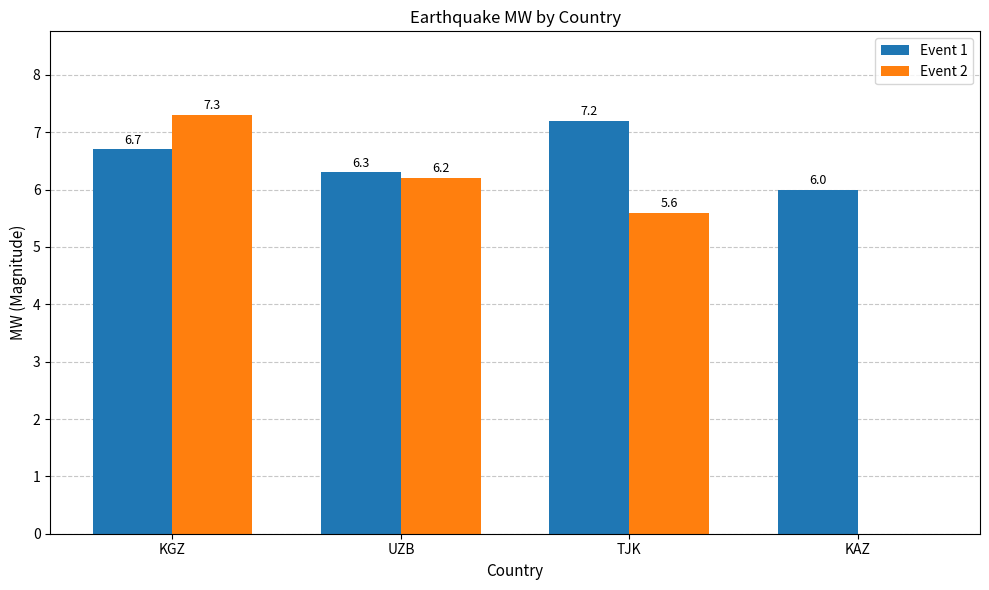

What is the sum of all Event 1 values?

26.2